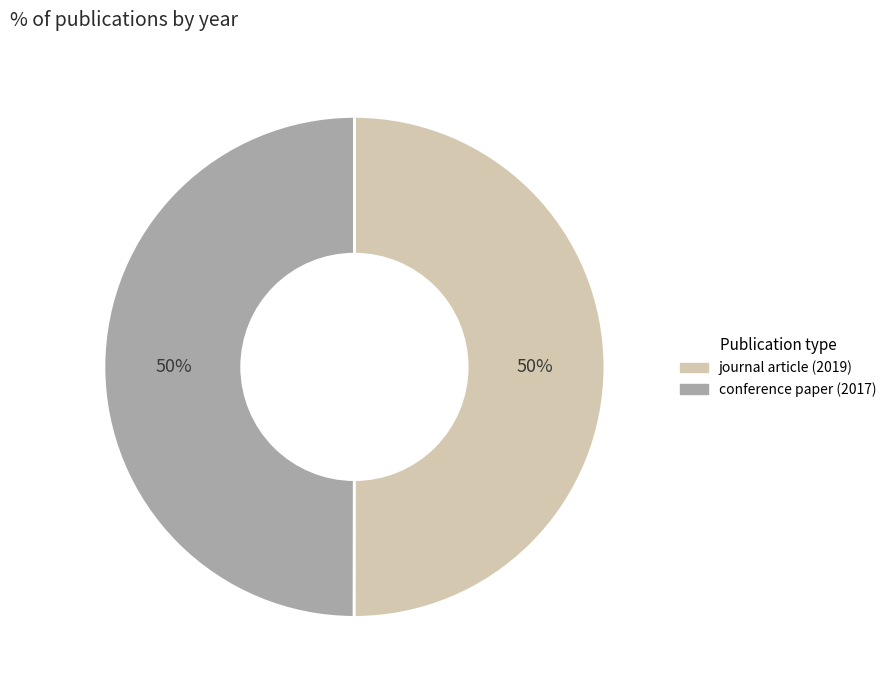

To the nearest percent, what percentage of the pie is conference paper (2017)?

50%